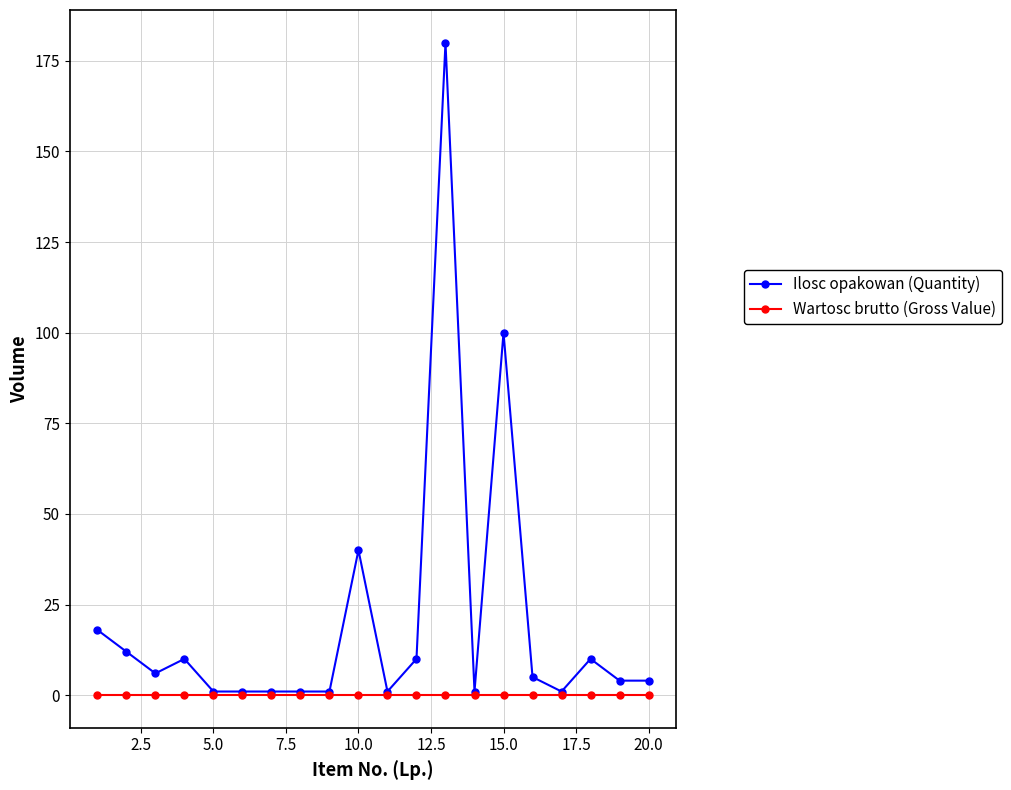

Count the number of data series in this chart.

2